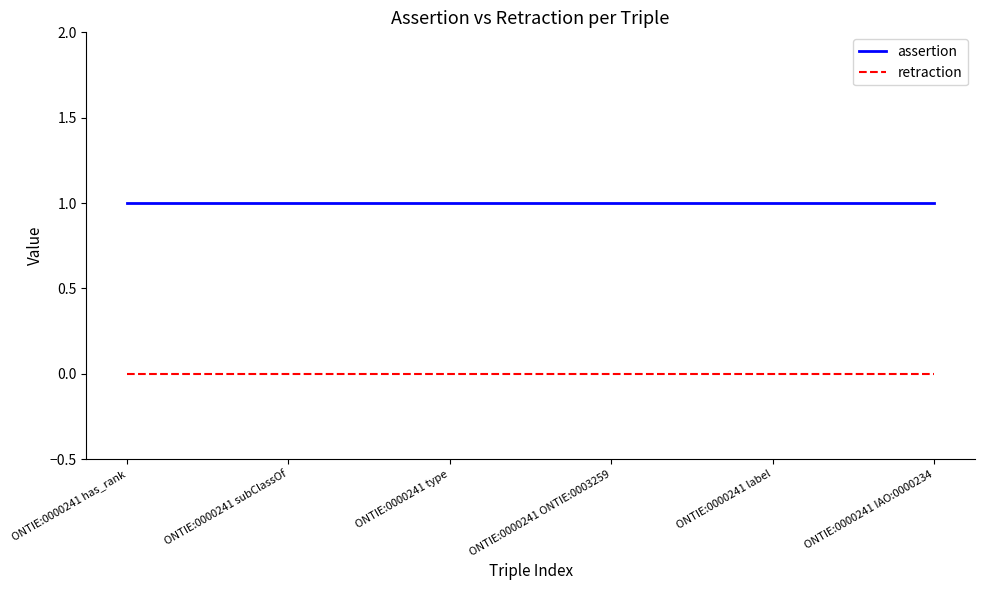

What position from the right is ONTIE:0000241 label?

2